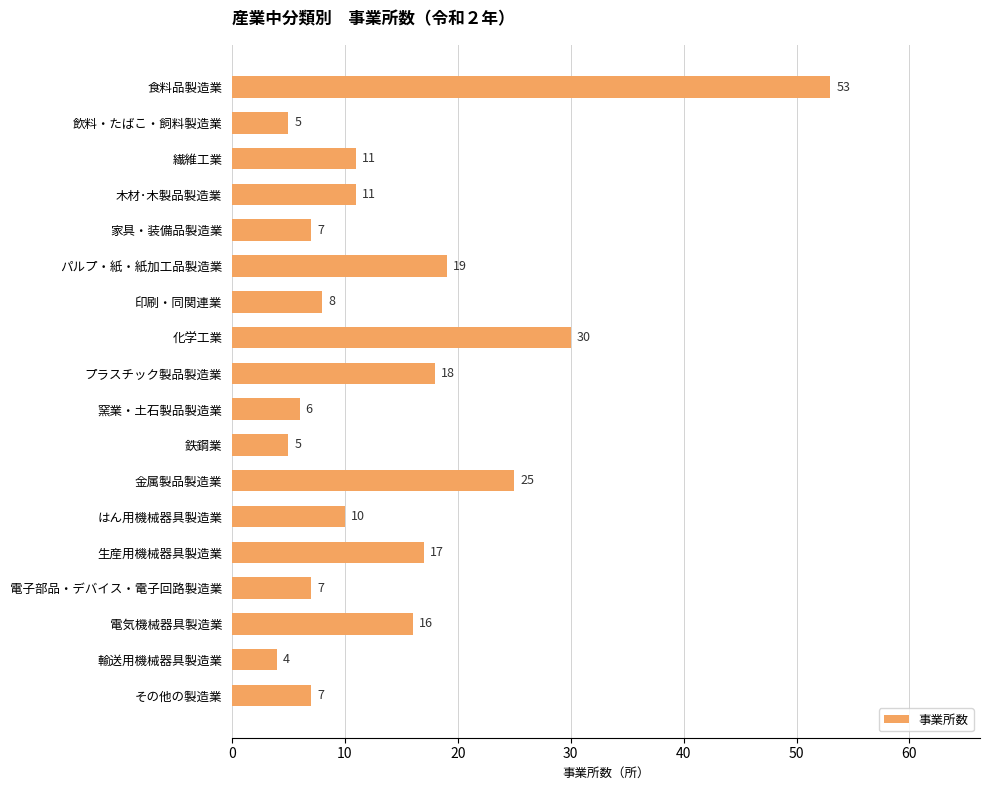

What is the label of the 4th bar from the top?

木材･木製品製造業